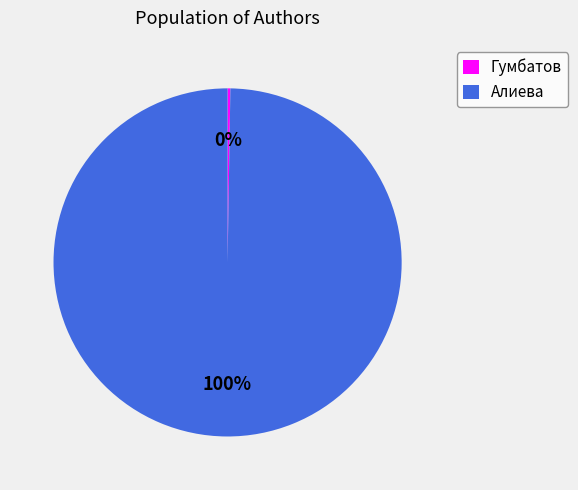

True or false: Алиева accounts for 88% of the total.

False